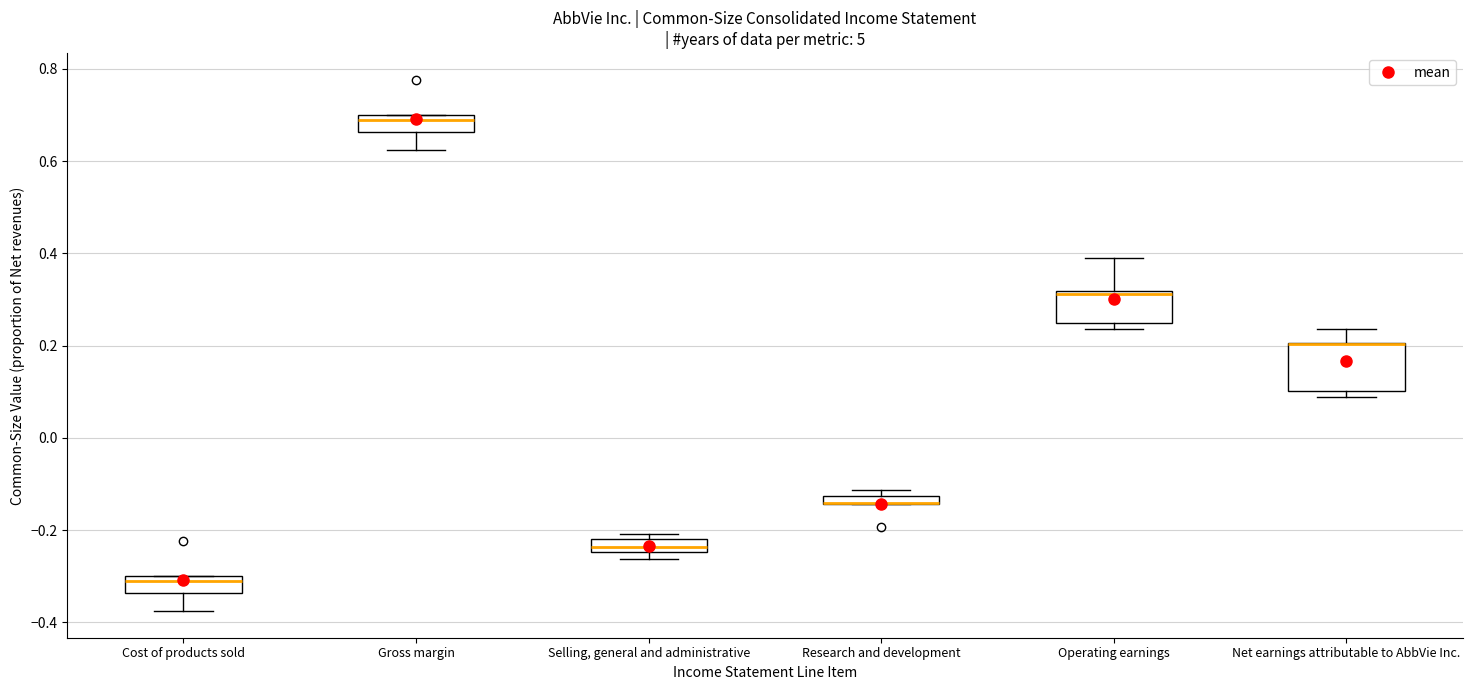

Where does the upper whisker of the box for Operating earnings end on the y-axis? The values are not printed on the chart, so give them approximately, as read against the axis.

0.40